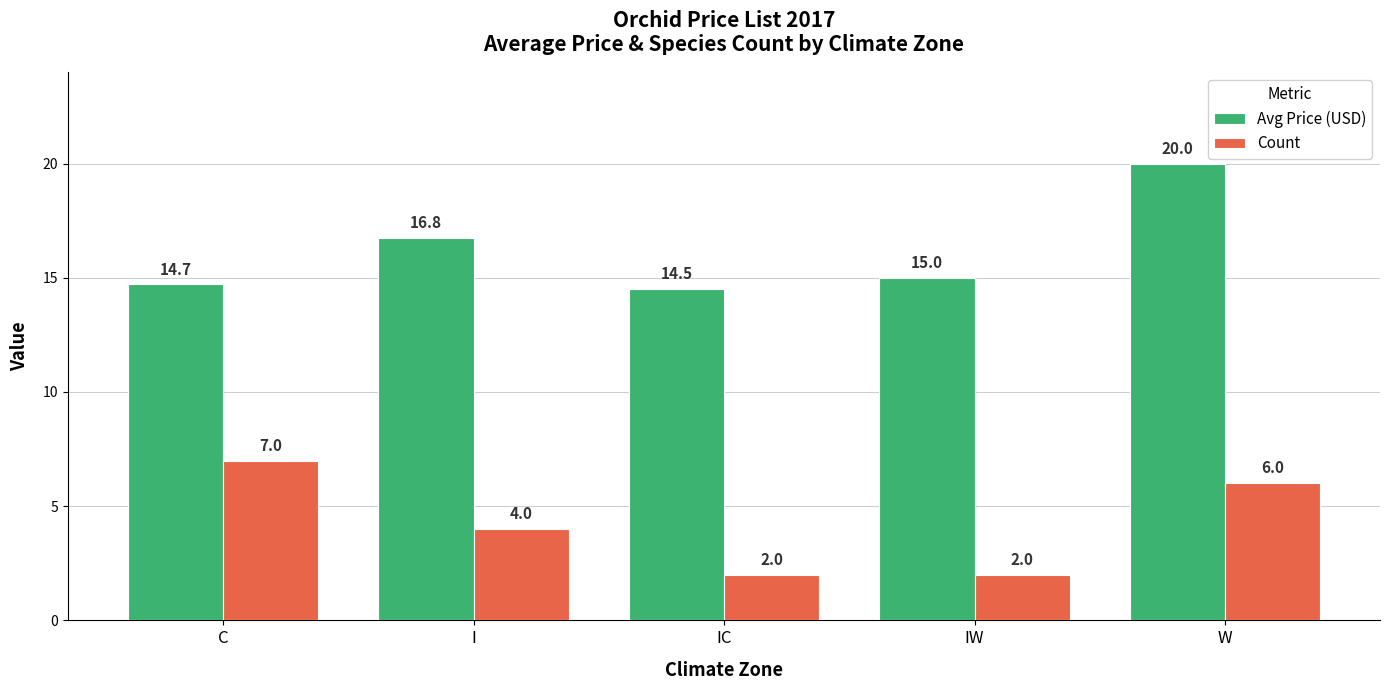

What is the highest value of the Count series?

7.0